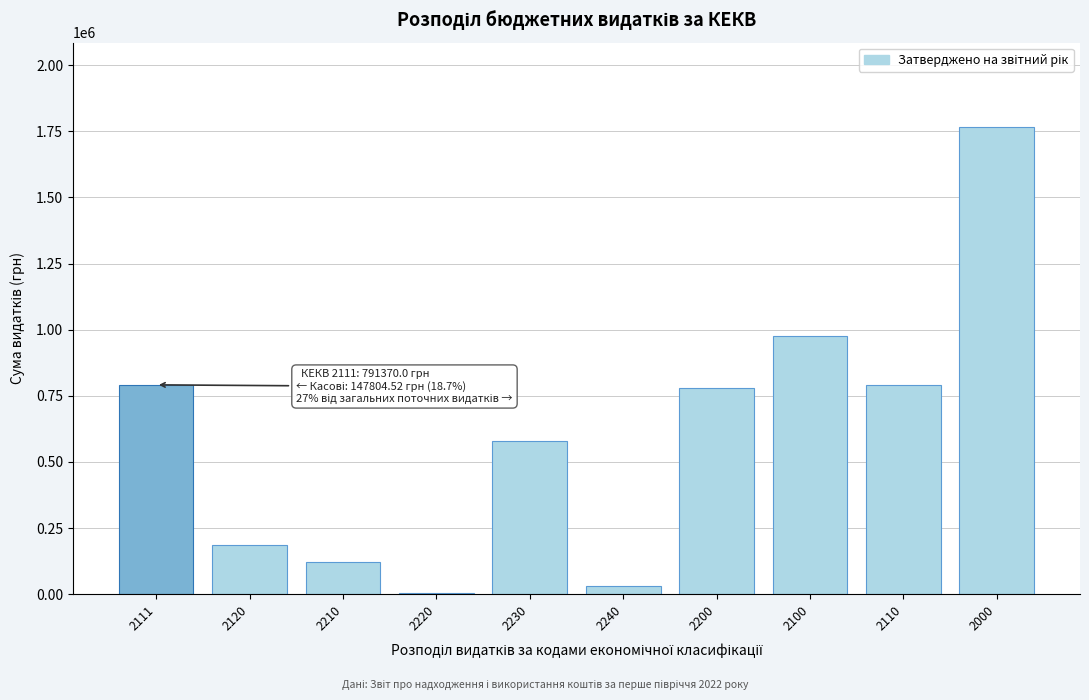

Reading left to right, list all the values displayed in this chart.

2111=791370	2120=185670	2210=122360	2220=5000	2230=579500	2240=30200	2200=777860	2100=977040	2110=791370	2000=1767500